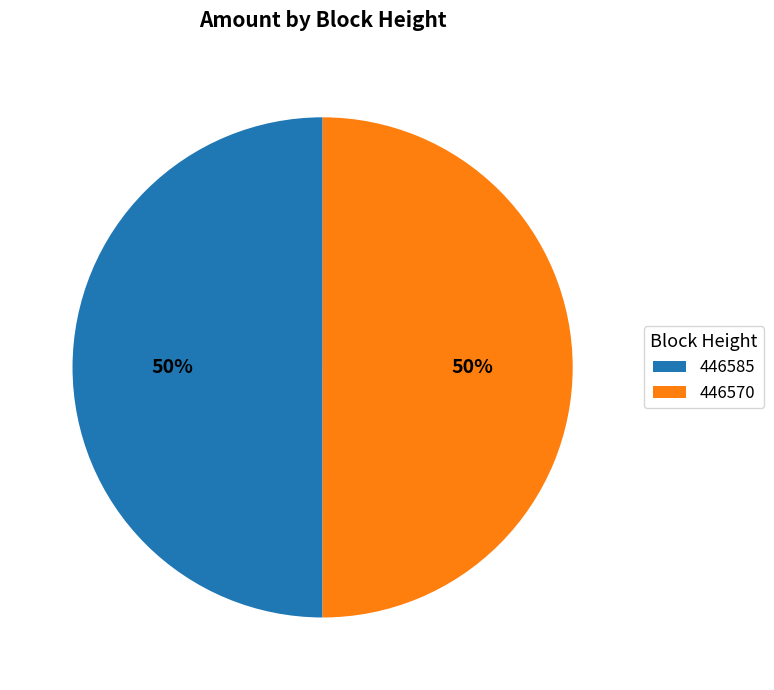

Approximately how many times larger is the value at 446585 compared to 446570?

1.0